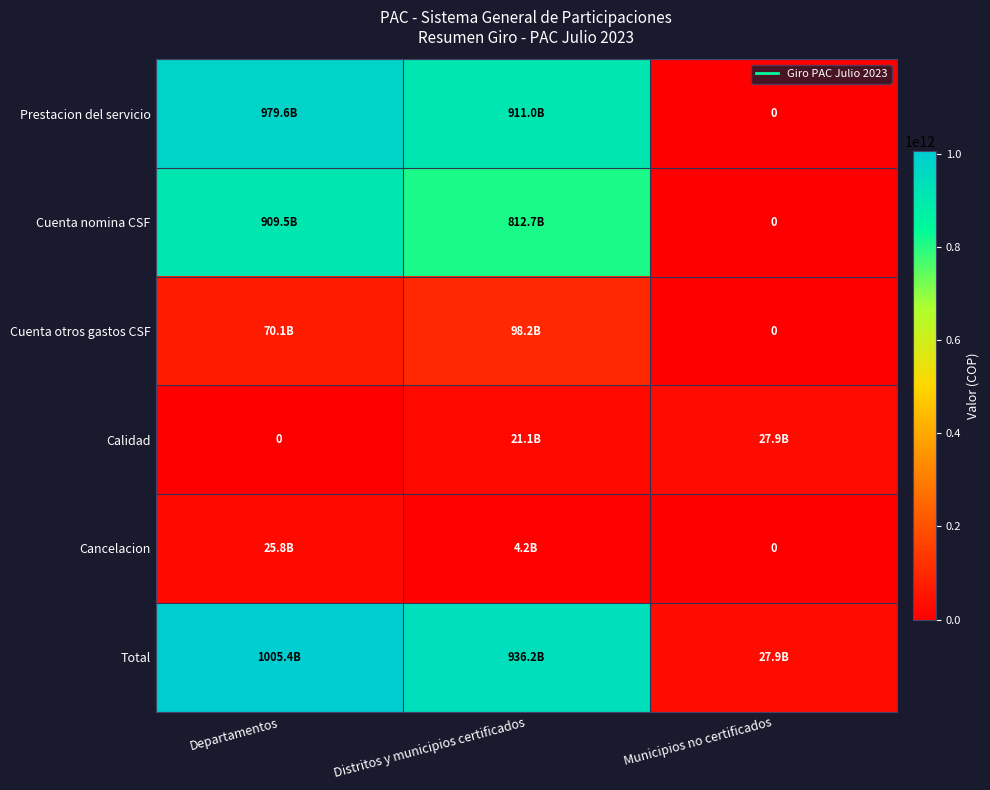

Is the value of Calidad at Distritos y municipios certificados greater than the value of Cuenta otros gastos CSF at Distritos y municipios certificados?

No